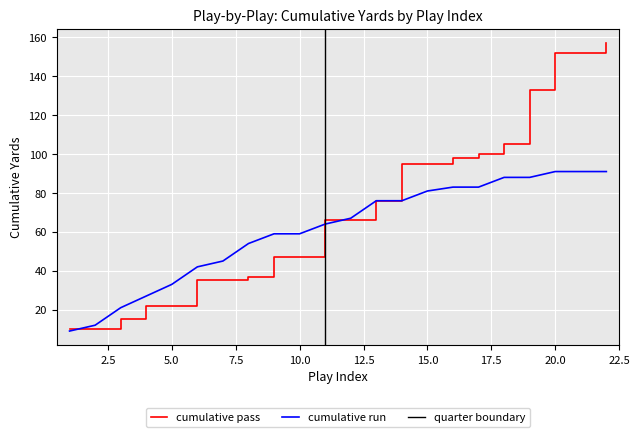

Reading left to right, extract all data points from this chart.

cumulative pass: 10	10	15	22	22	35	35	37	47	47	66	66	76	95	95	98	100	105	133	152	152	157
cumulative run: 9	12	21	27	33	42	45	54	59	59	64	67	76	76	81	83	83	88	88	91	91	91